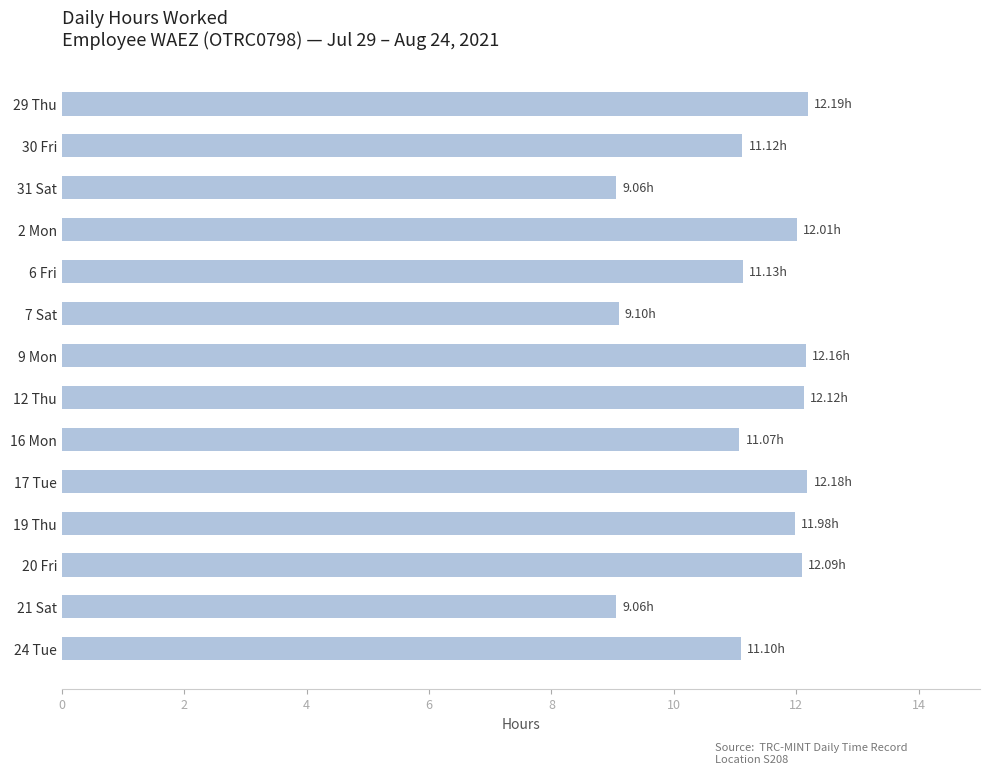

Approximately how many times larger is the value at 19 Thu compared to 30 Fri?

1.1